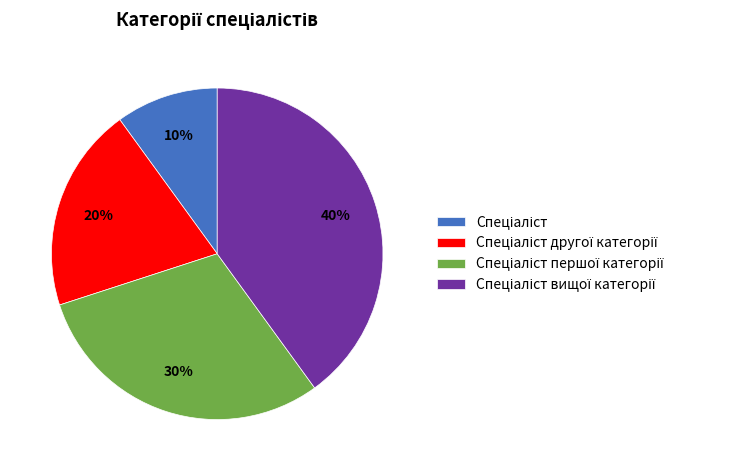

Does any single category account for the majority?

No